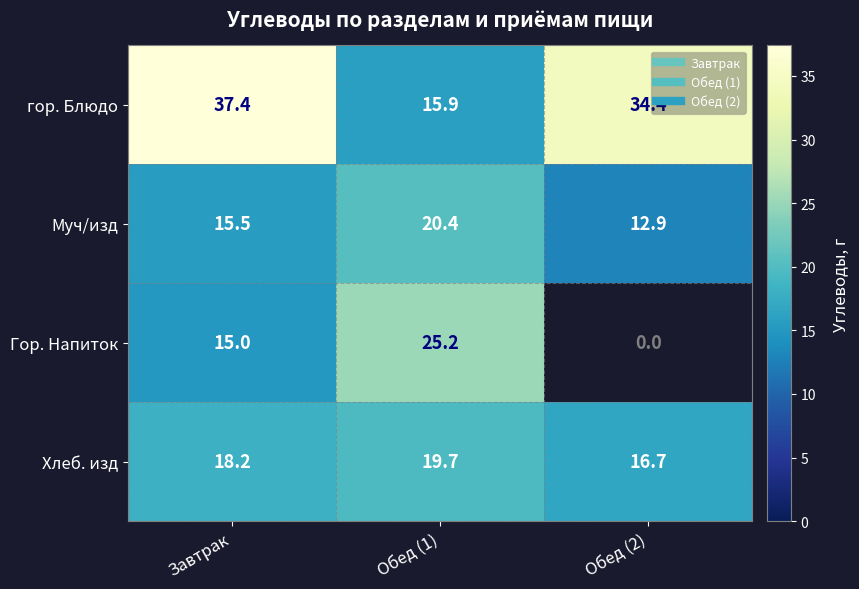

Which series has the largest total across all categories?

гор. Блюдо